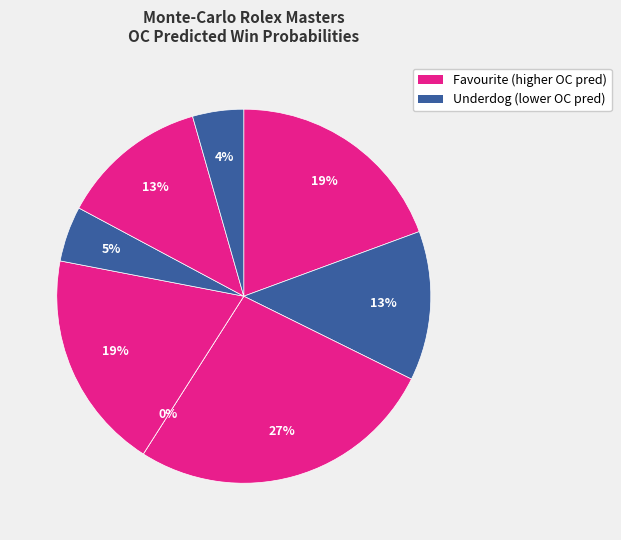

What percentage is the Stan Wawrinka slice, to the nearest percent?

13%